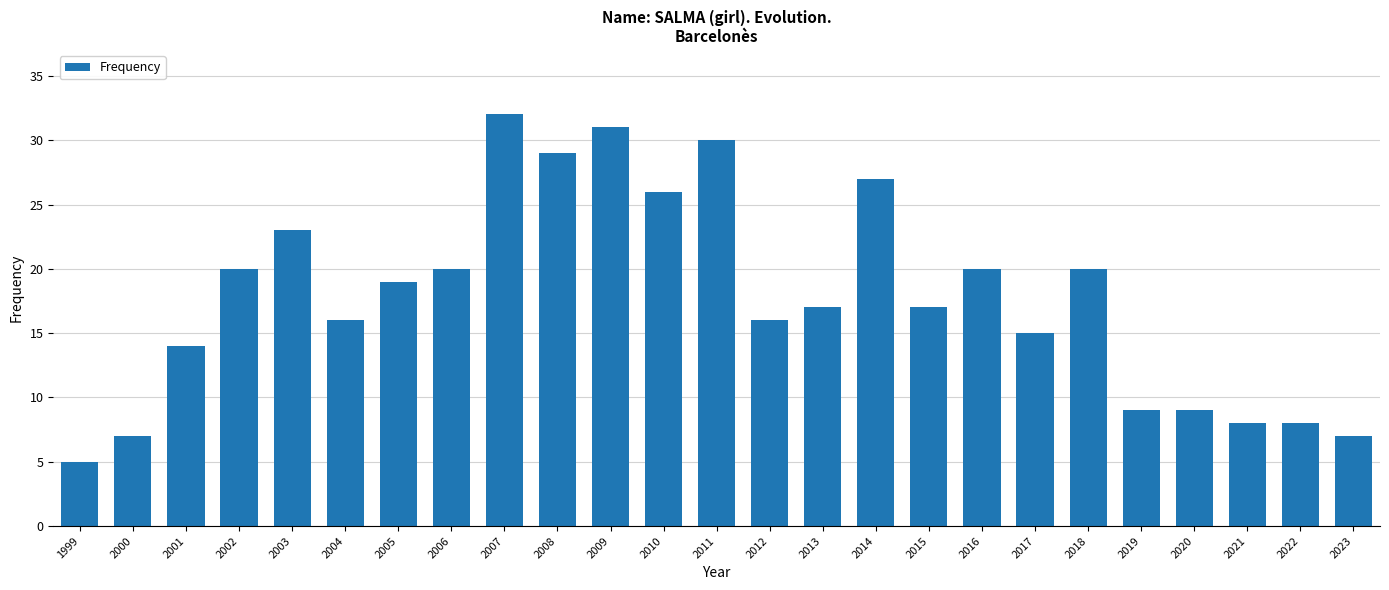

What value does the data have at 2017?

15